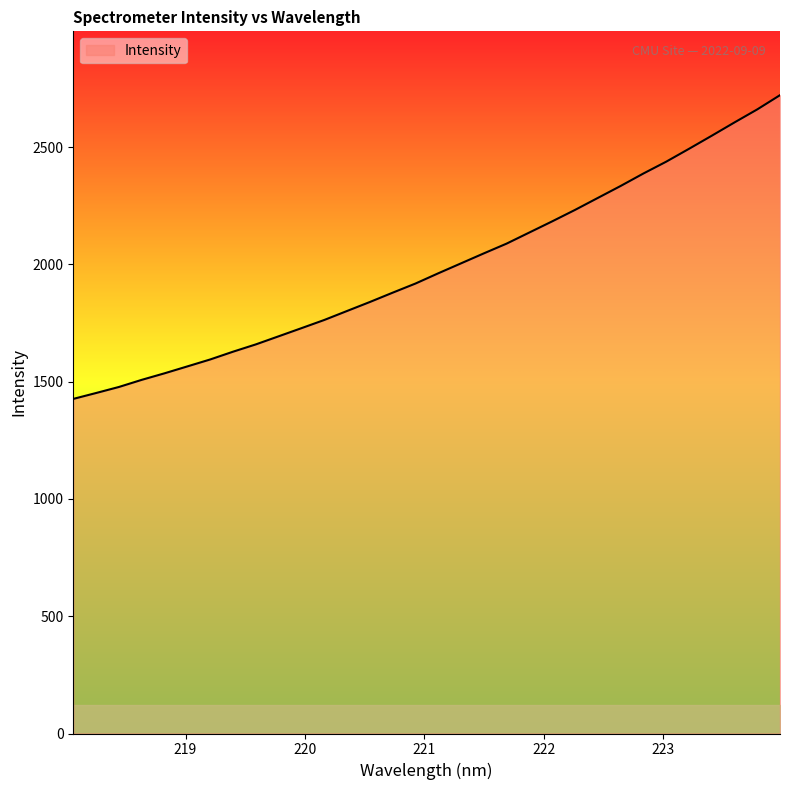

What is the maximum value shown in the chart?

2721.2